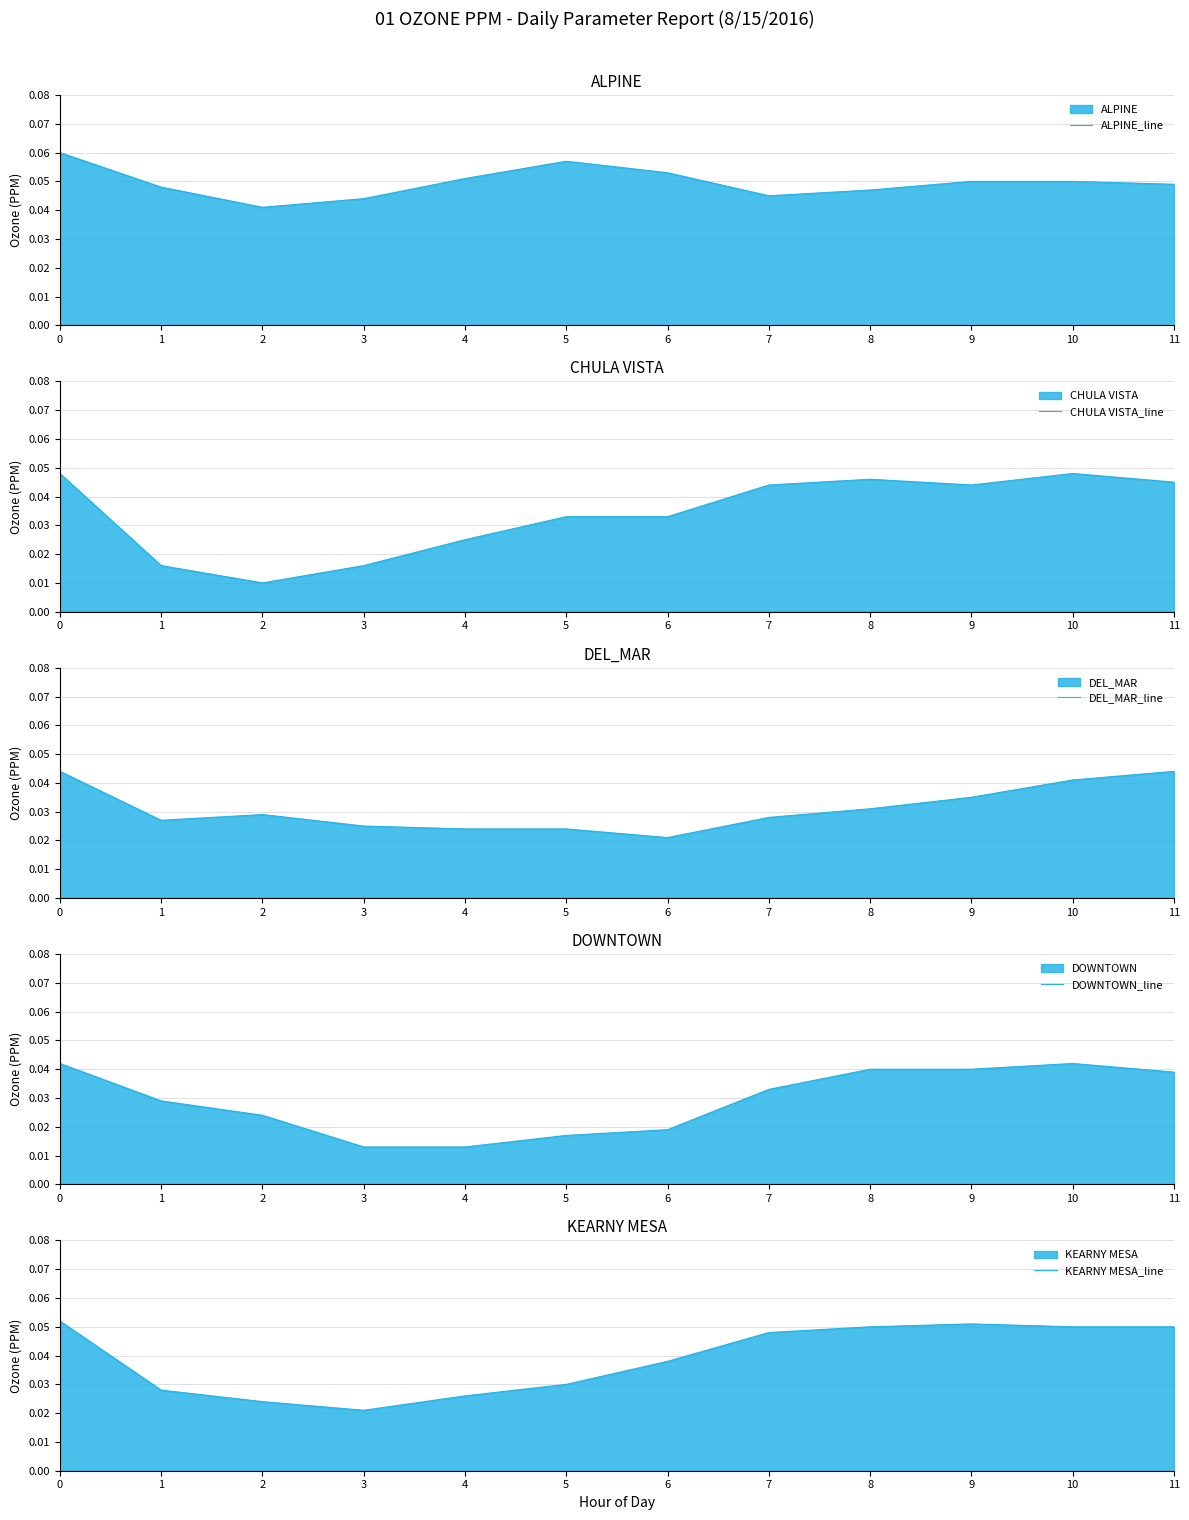

Reading left to right, list all the values displayed in this chart.

ALPINE_line: 0.1	0.0	0.0	0.0	0.1	0.1	0.1	0.0	0.0	0.1	0.1	0.0
CHULA VISTA_line: 0.0	0.0	0.0	0.0	0.0	0.0	0.0	0.0	0.0	0.0	0.0	0.0
DEL_MAR_line: 0.0	0.0	0.0	0.0	0.0	0.0	0.0	0.0	0.0	0.0	0.0	0.0
DOWNTOWN_line: 0.0	0.0	0.0	0.0	0.0	0.0	0.0	0.0	0.0	0.0	0.0	0.0
KEARNY MESA_line: 0.1	0.0	0.0	0.0	0.0	0.0	0.0	0.0	0.1	0.1	0.1	0.1